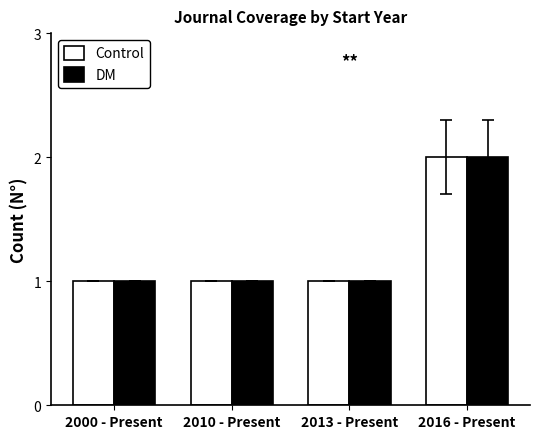

What are all the series names shown in the legend?

Control, DM